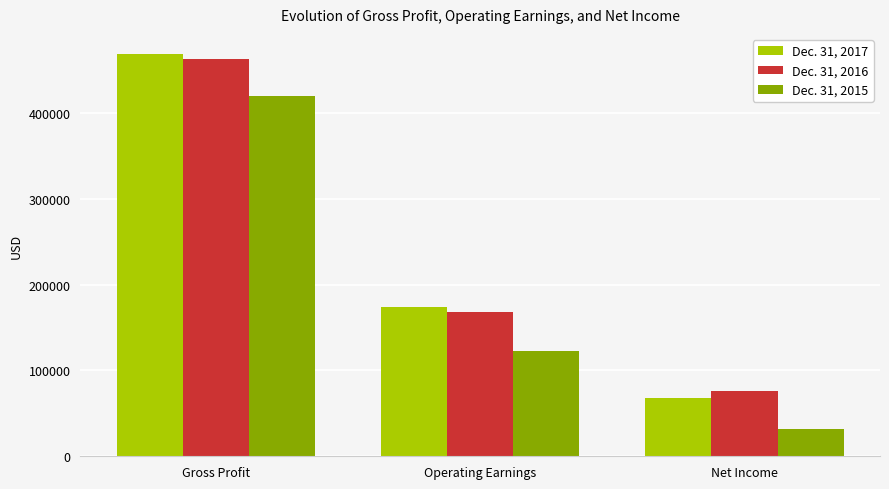

The value of Dec. 31, 2016 at Gross Profit is 462274. True or false?

True